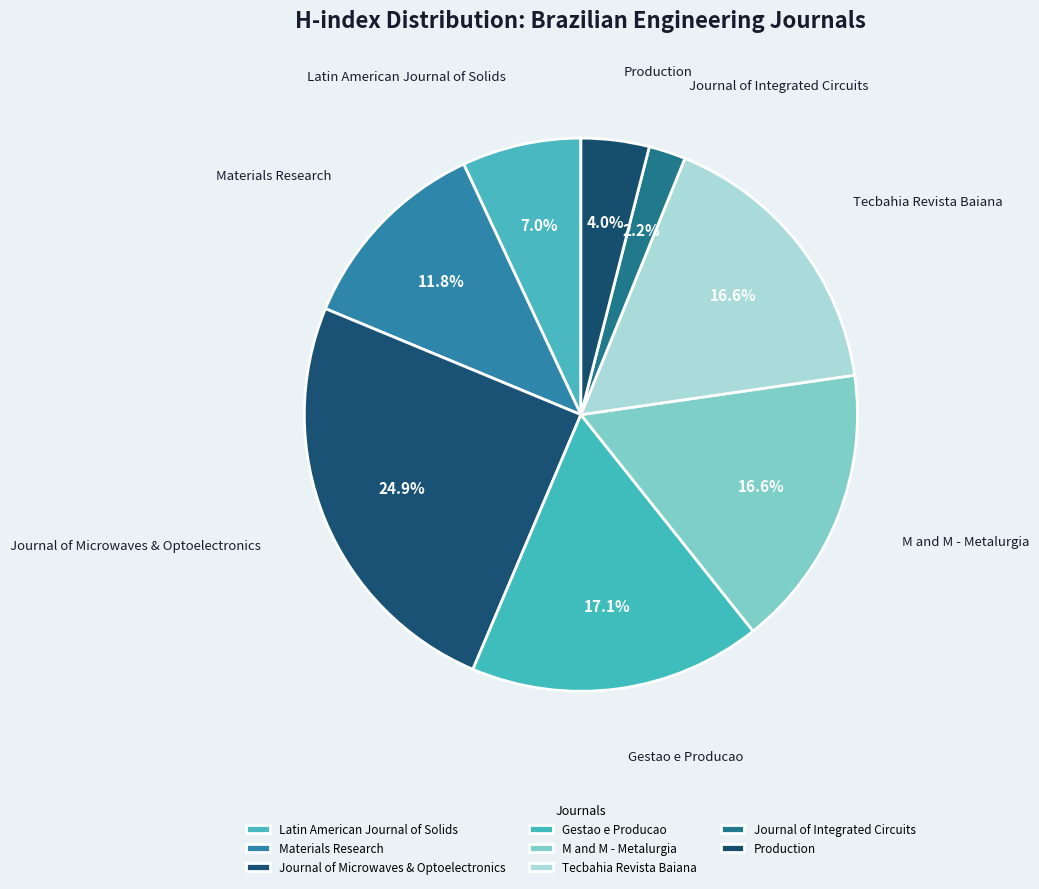

What is the largest slice in the pie chart?

Journal of Microwaves & Optoelectronics